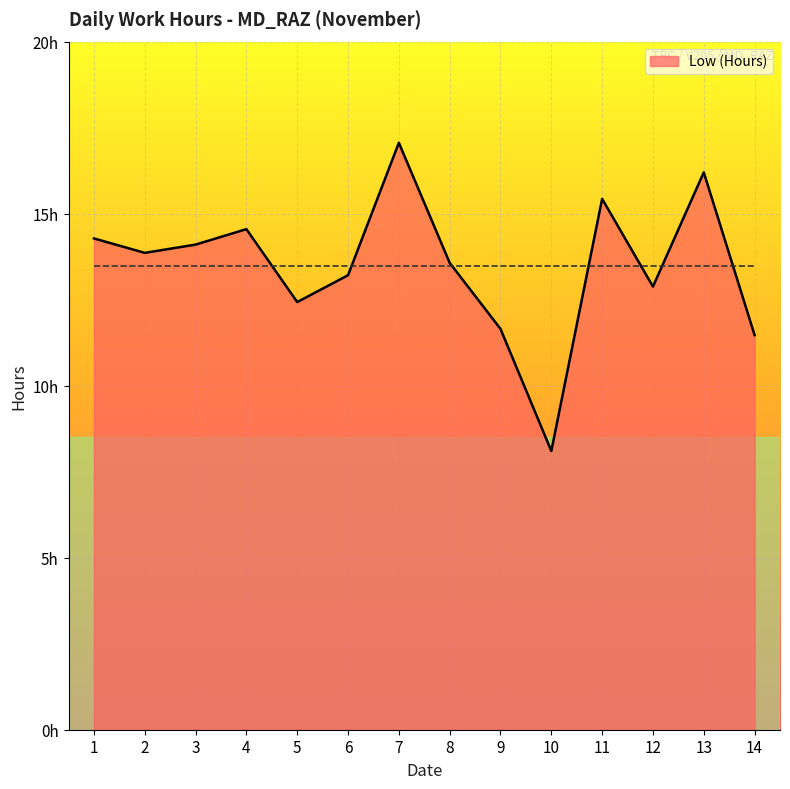

Reading left to right, transcribe all the data shown in this chart.

14.3	13.9	14.1	14.6	12.4	13.2	17.1	13.6	11.7	8.1	15.4	12.9	16.2	11.5